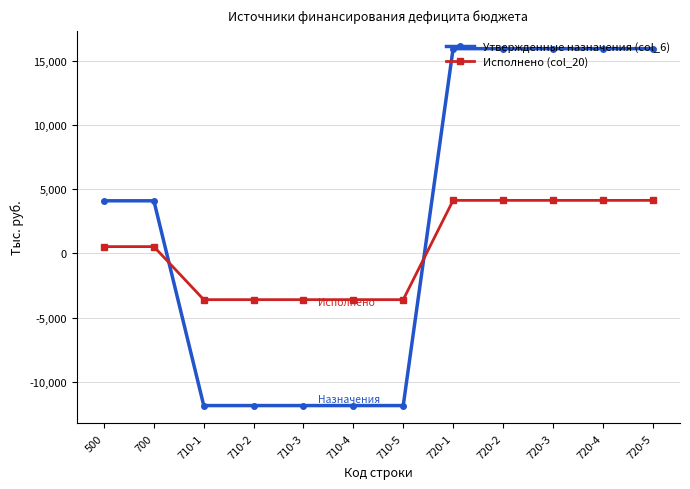

Rank the series by their maximum value, from highest to lowest.

Утвержденные назначения (col_6), Исполнено (col_20)